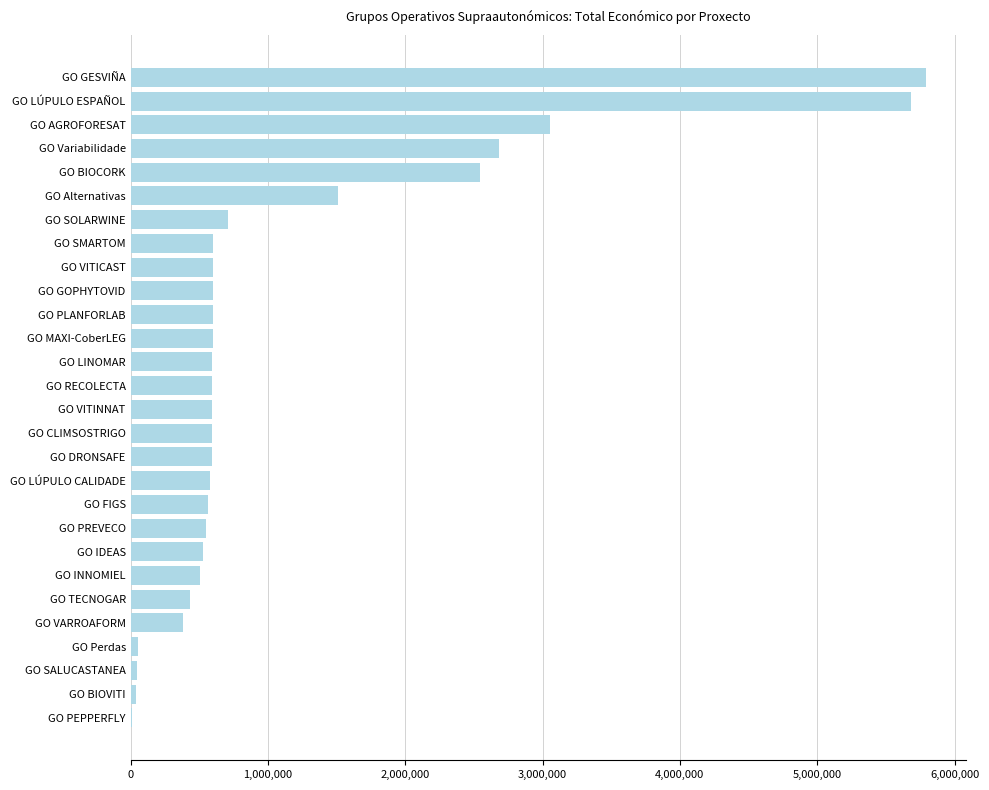

Are the bars horizontal?

Yes